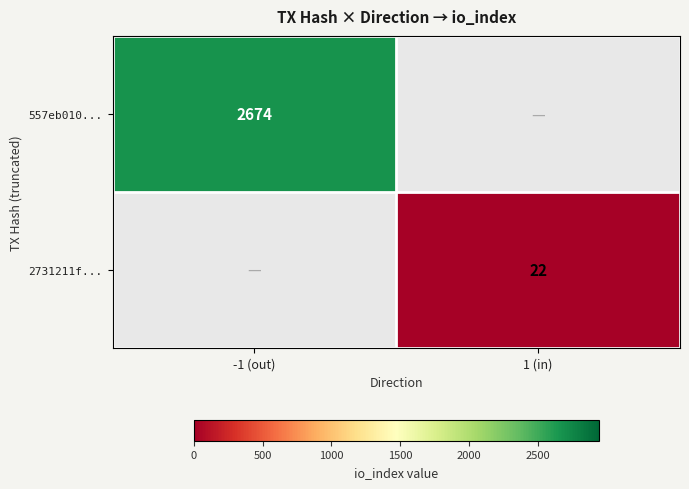

The 2731211f... series shows 22 at 1 (in). True or false?

True